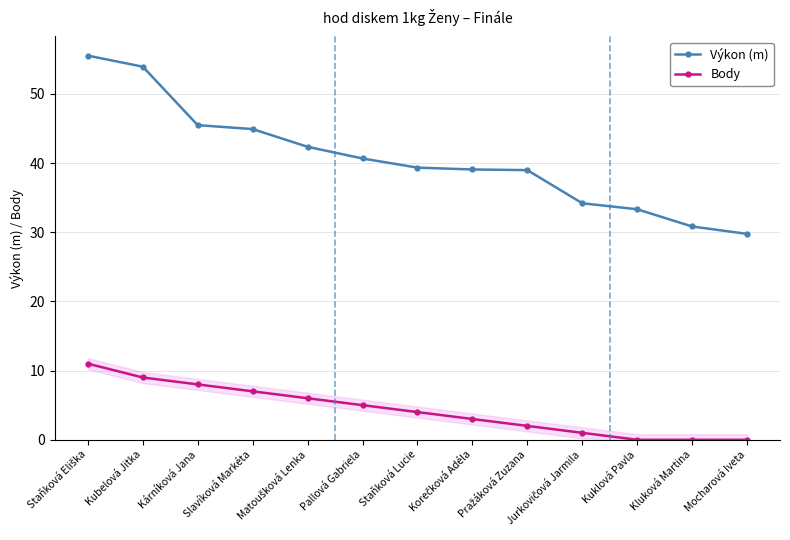

Is this an area chart (filled region under the line)?

No